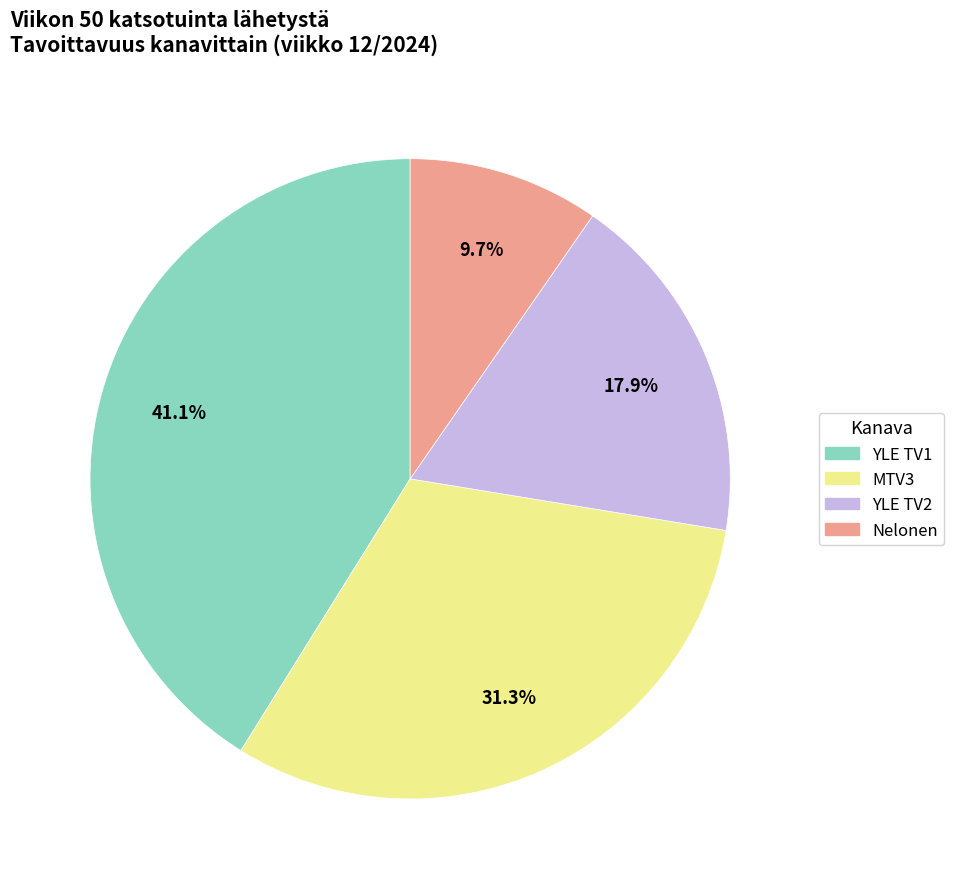

How many segments does this pie chart have?

4